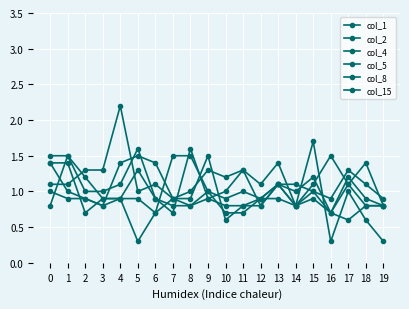

How many lines are shown in the chart?

6